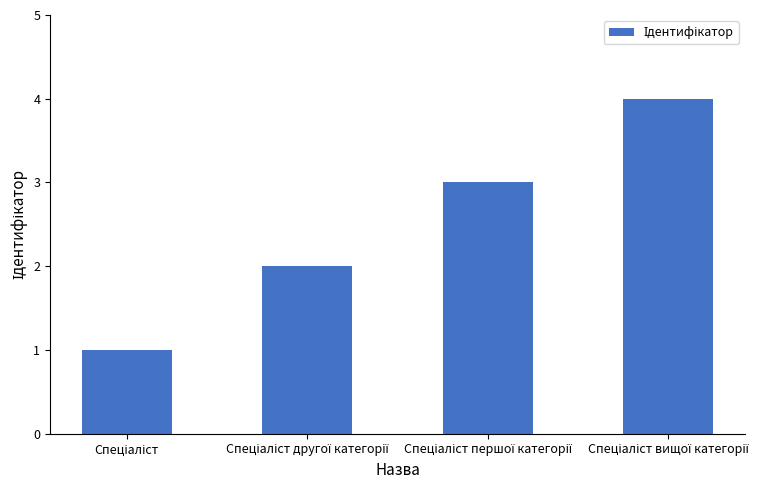

What is the sum of all values?

10